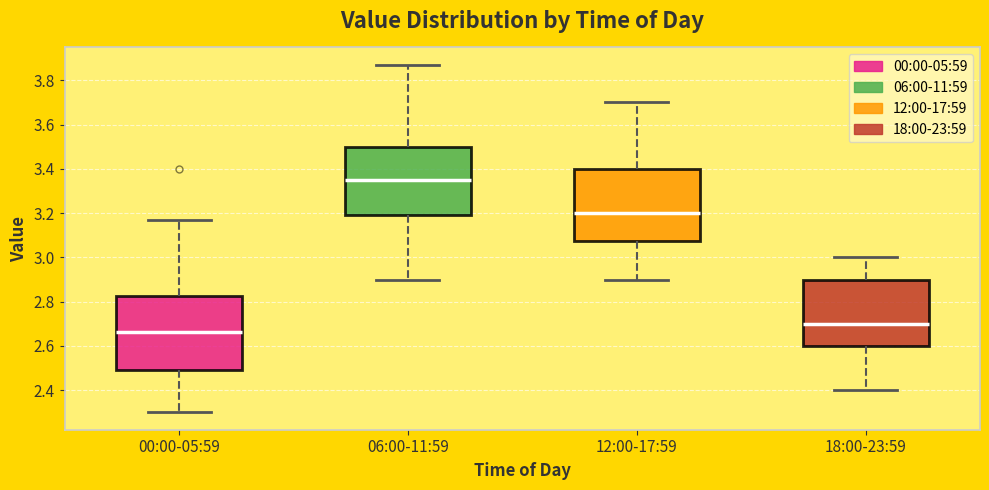

Where is the lower edge of the box for 06:00-11:59 on the y-axis? The values are not printed on the chart, so give them approximately, as read against the axis.

3.20